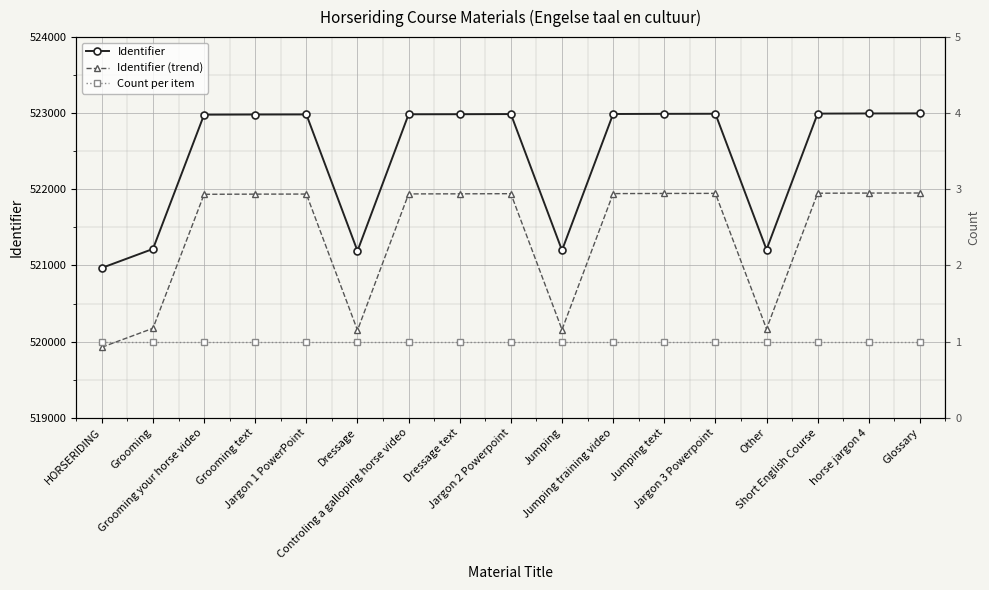

Which series has the largest total across all categories?

Identifier